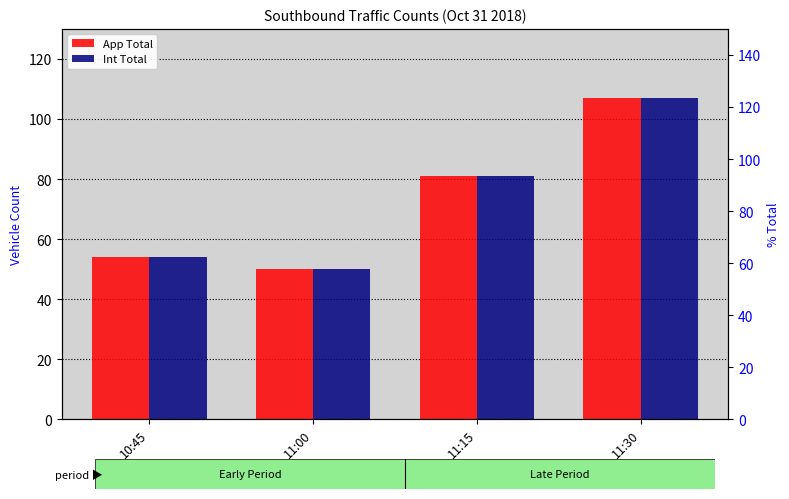

What is the maximum value shown in the chart?

107